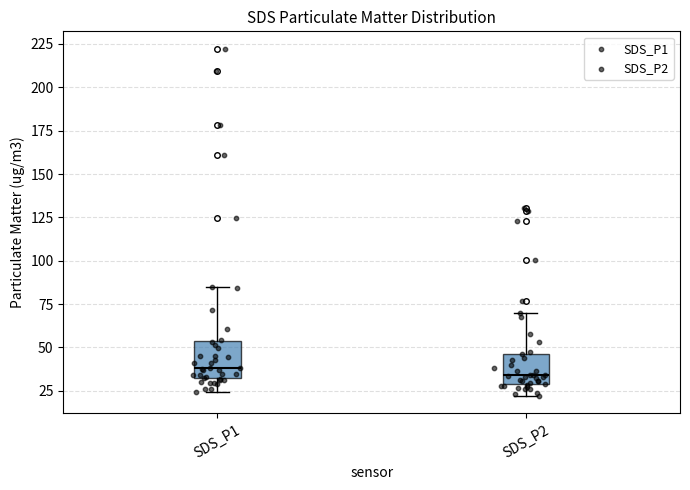

Reading left to right, transcribe this box plot: for each box, give where its median line is, the range the box spans, and where its two whiskers end, as read against the y-axis. The values are not printed on the chart, so give them approximately, as read against the axis.

SDS_P1: median 40, box 30 to 55, whiskers 25 to 85
SDS_P2: median 35, box 30 to 45, whiskers 20 to 70